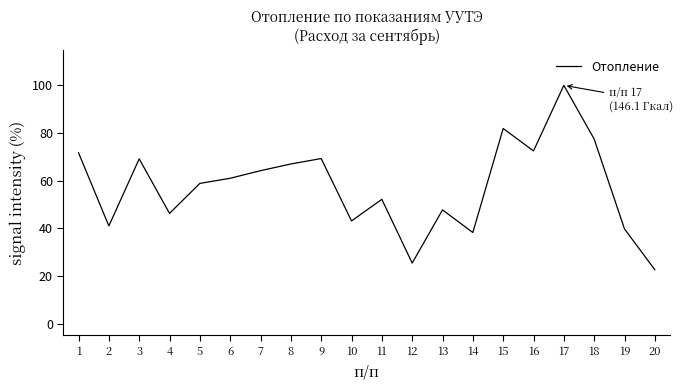

True or false: the data shows 71.7 at 1.

True